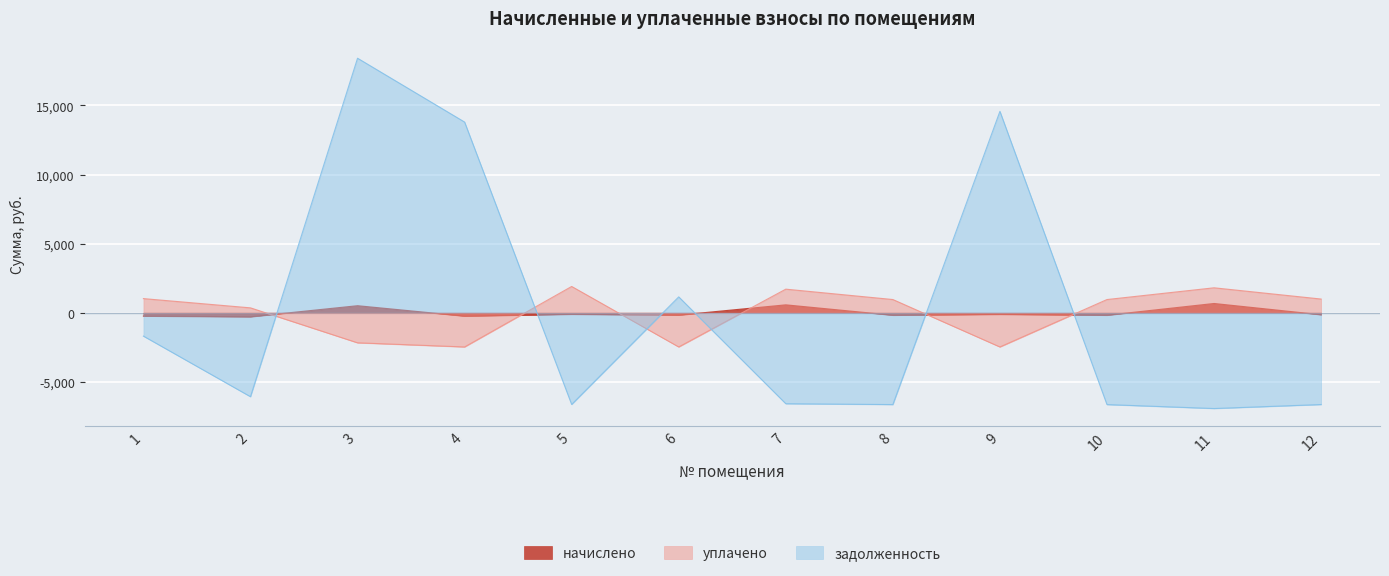

List the series in order of their overall mean, lowest first.

уплачено, начислено, задолженность